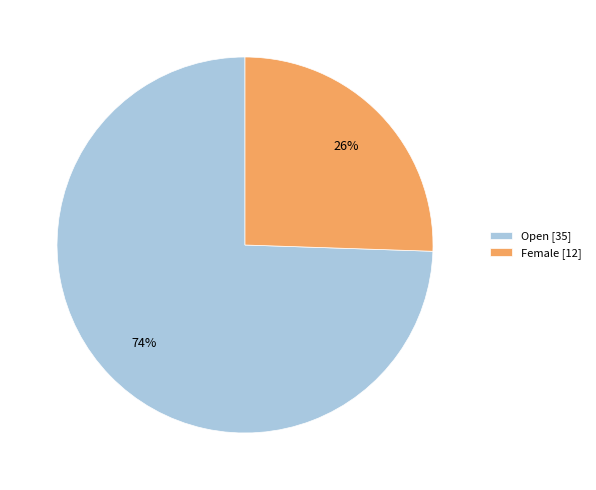

How many segments does this pie chart have?

2